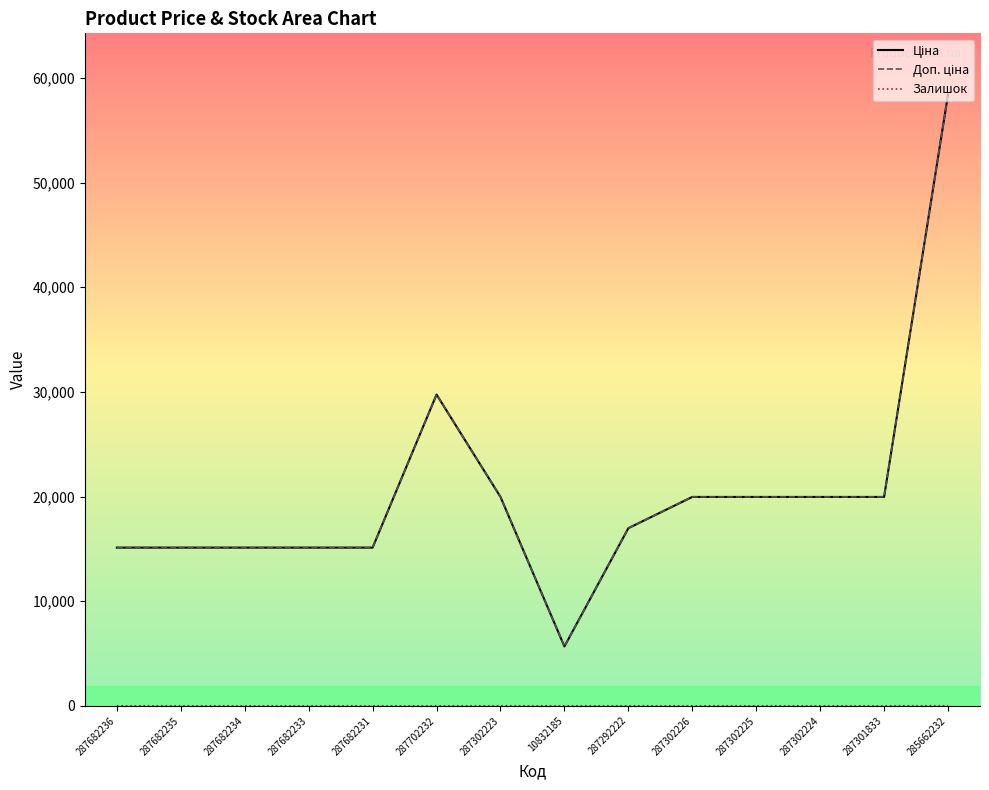

At 10832185, list the series in order from largest to smallest.

Ціна, Доп. ціна, Залишок